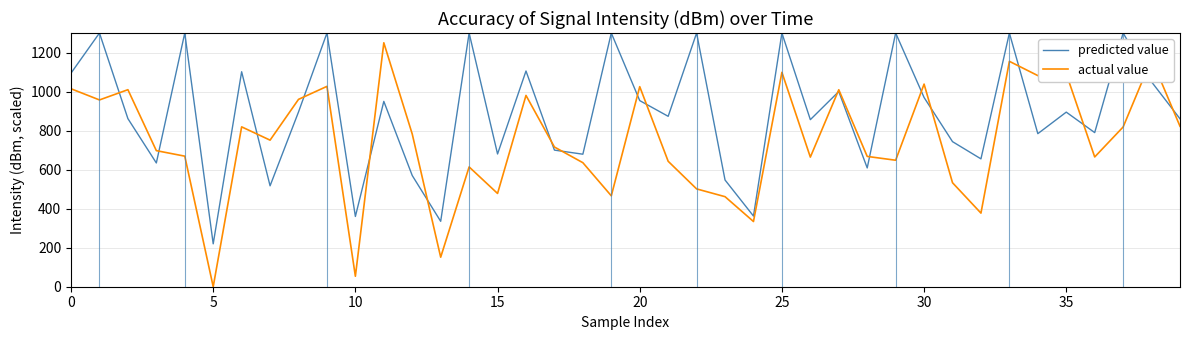

List the series in order of their overall mean, highest first.

predicted value, actual value